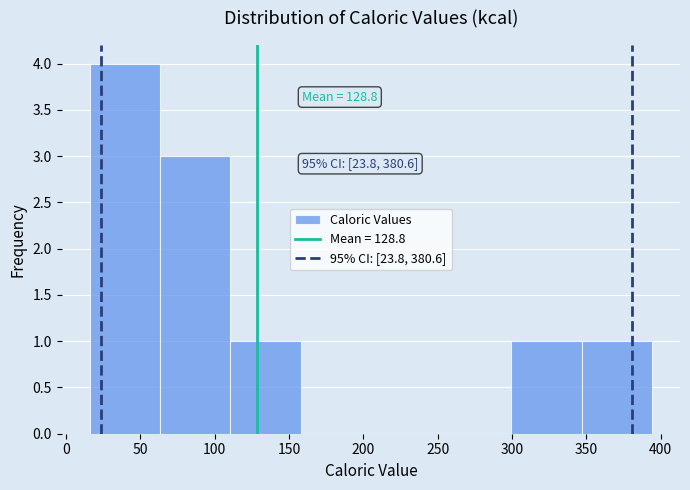

Which range on the x-axis has the tallest bar?

15 to 65